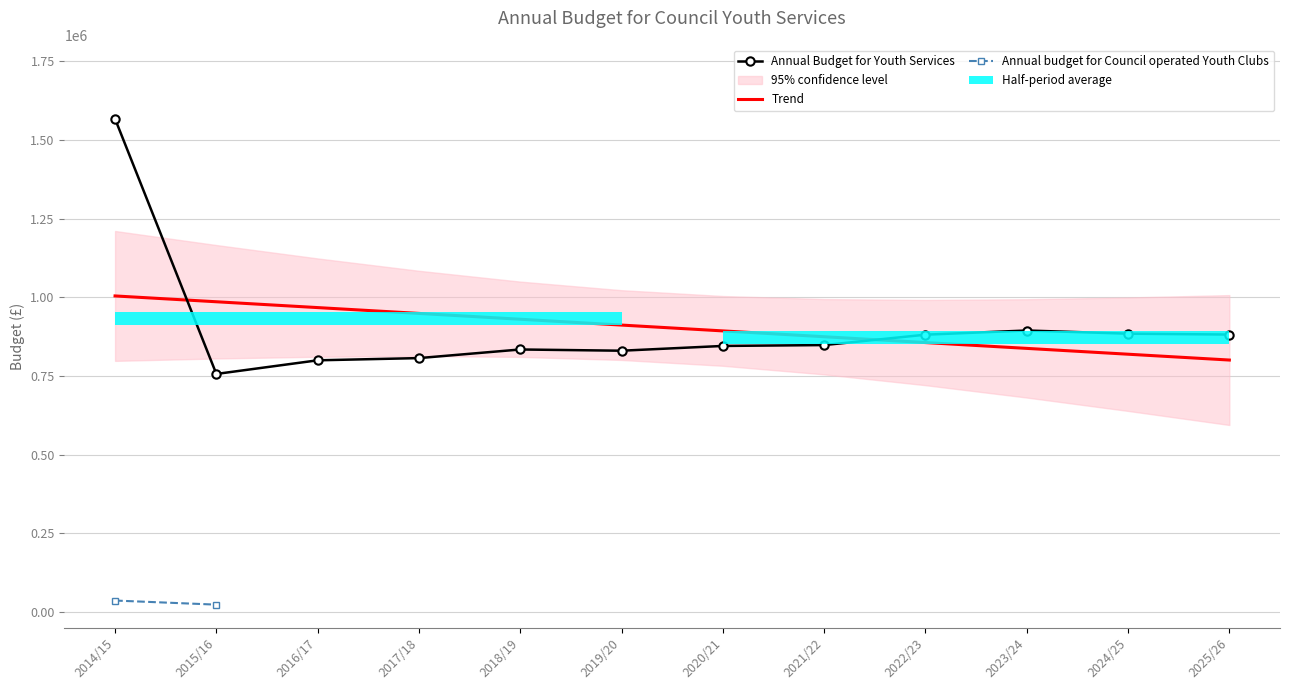

Which category has the lowest value across all series?

2015/16